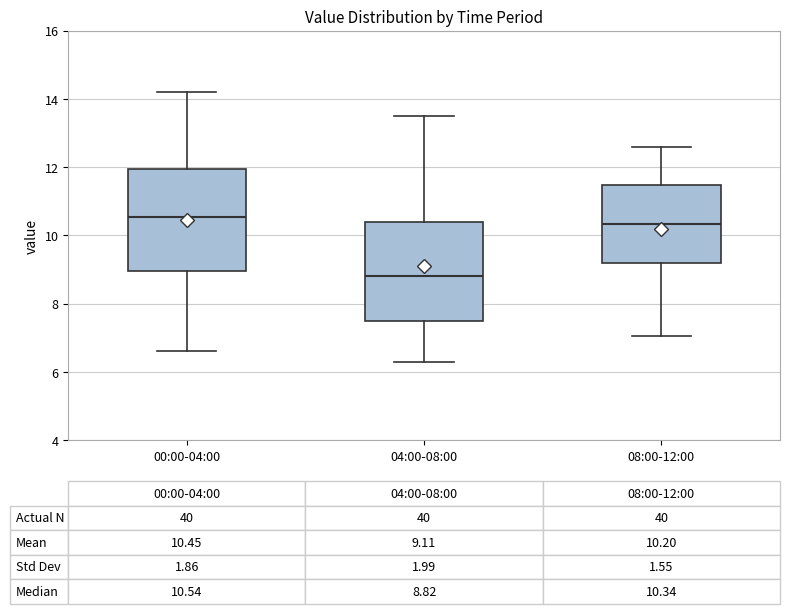

Which box's median line is the lowest?

04:00-08:00